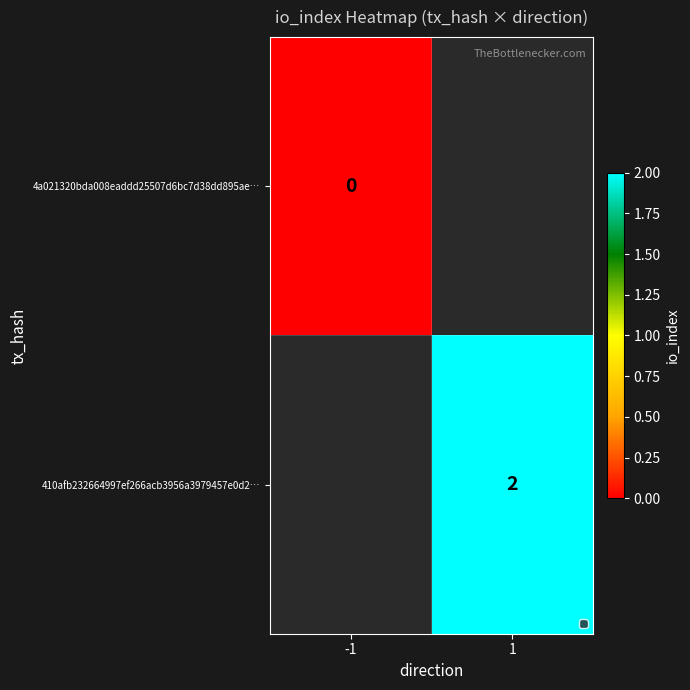

How many categories are shown in the chart?

2